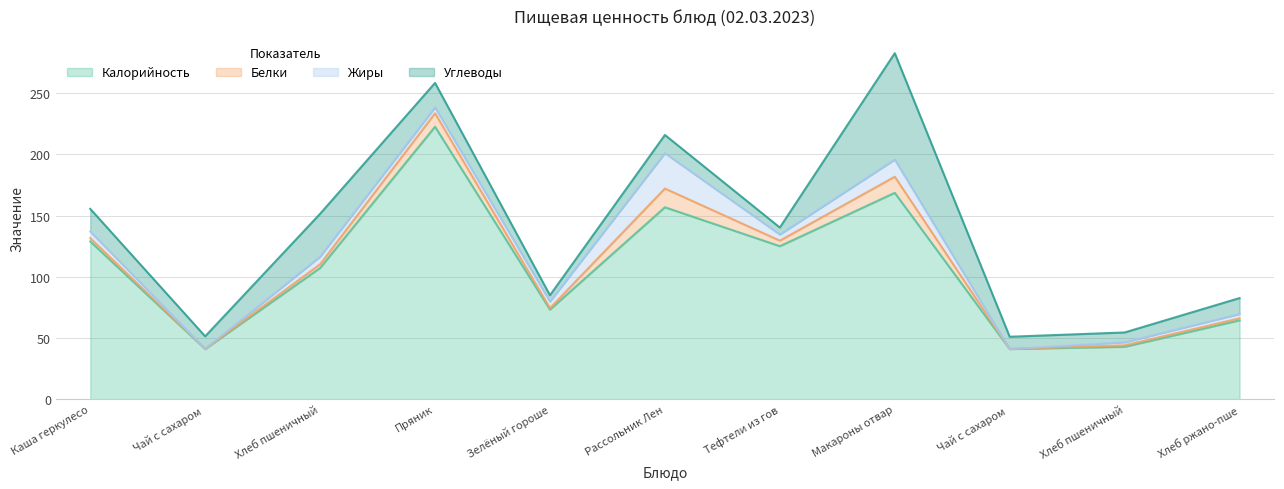

Reading left to right, list all the values displayed in this chart.

Калорийность: 128.9	41.0	107.2	222.6	73.2	156.8	125.0	168.6	41.0	42.8	64.4
Белки: 2.7	0.1	3.1	11.0	1.2	15.3	4.5	13.2	0.0	1.2	1.7
Жиры: 5.4	0.0	6.2	4.8	5.4	28.9	5.0	14.0	0.0	2.5	3.5
Углеводы: 18.5	10.2	35.0	20.0	5.1	14.9	5.7	86.9	10.0	8.0	13.0